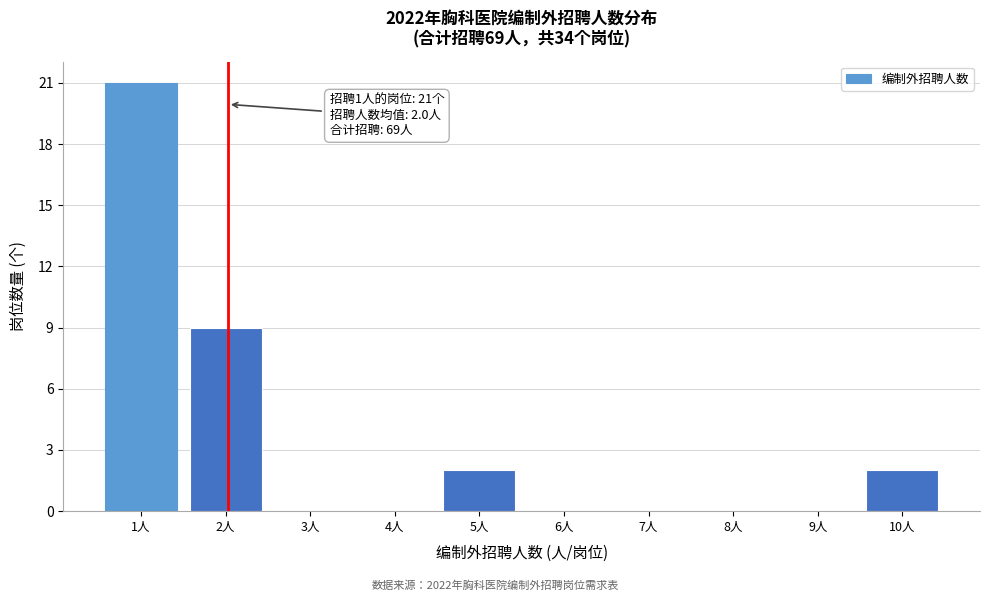

The value at 2人 is 9. True or false?

True